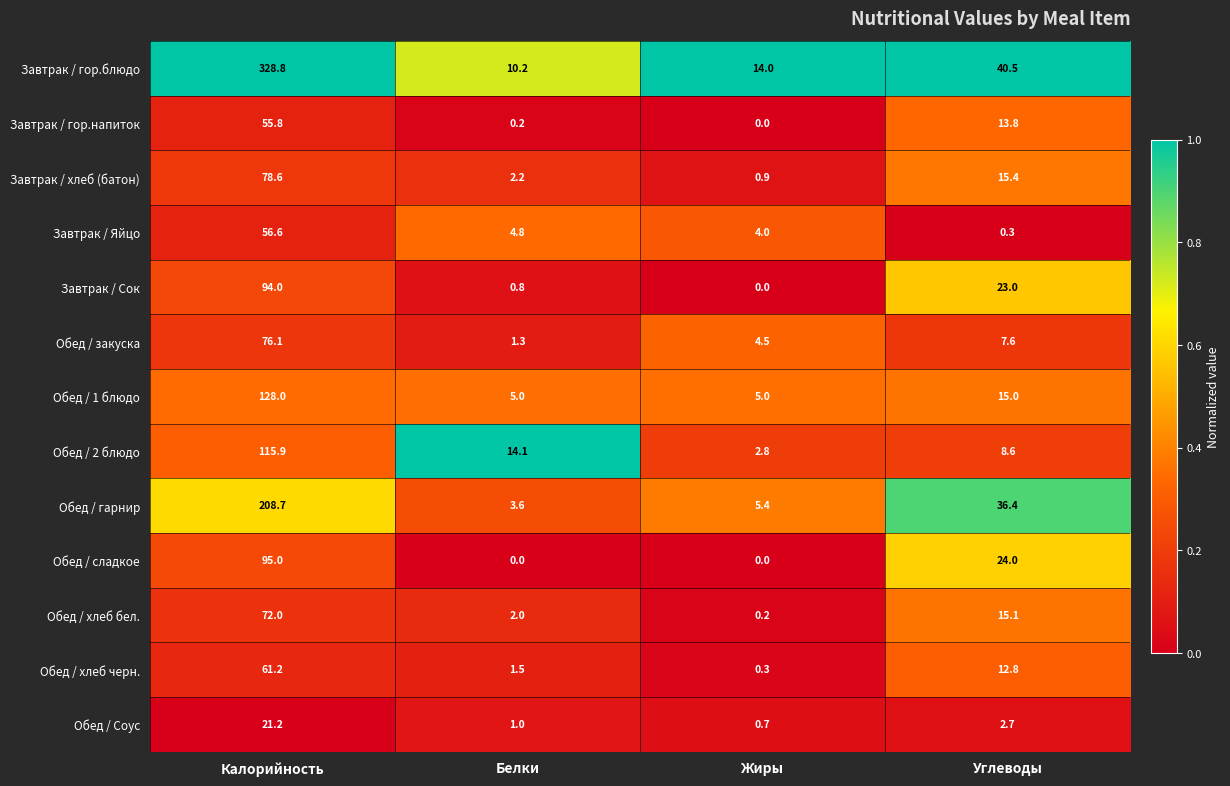

What is the difference between the Обед / Соус values at Углеводы and Жиры?

2.0